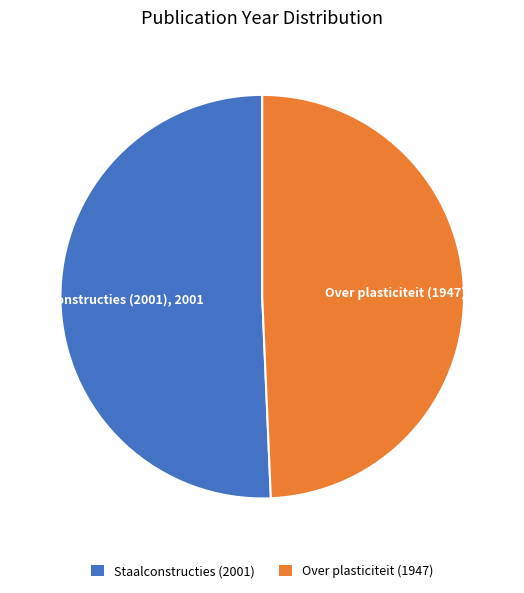

Rank the categories by value from lowest to highest.

Over plasticiteit (1947), Staalconstructies (2001)